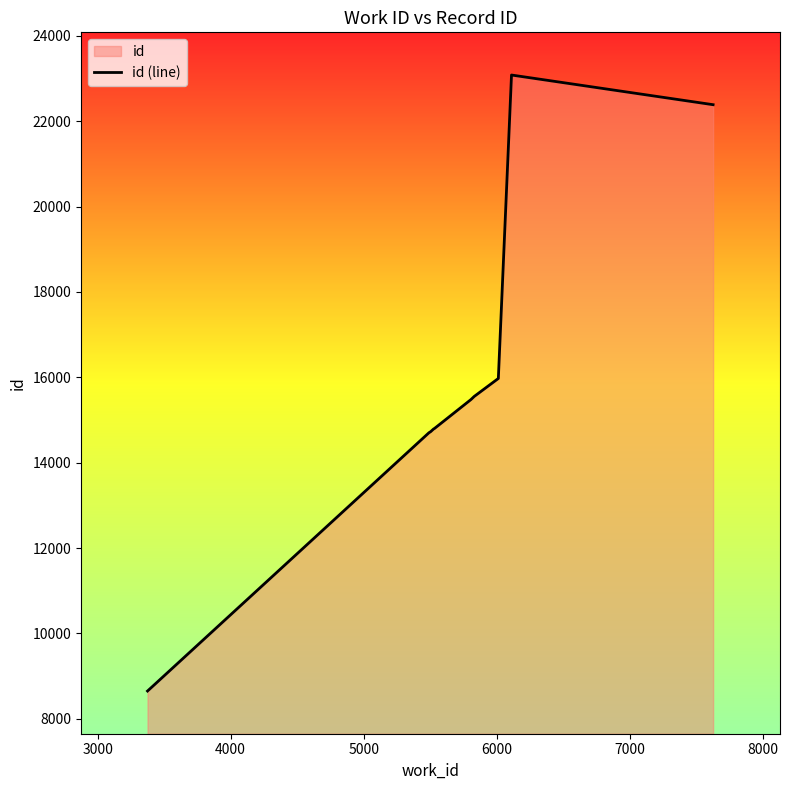

What is the maximum value shown in the chart?

23080